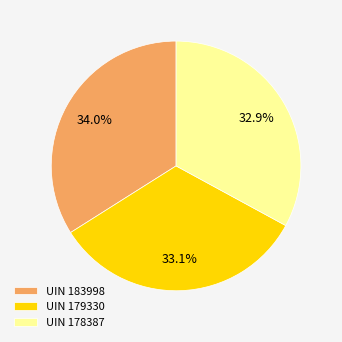

Does UIN 178387 represent more than half of the total?

No